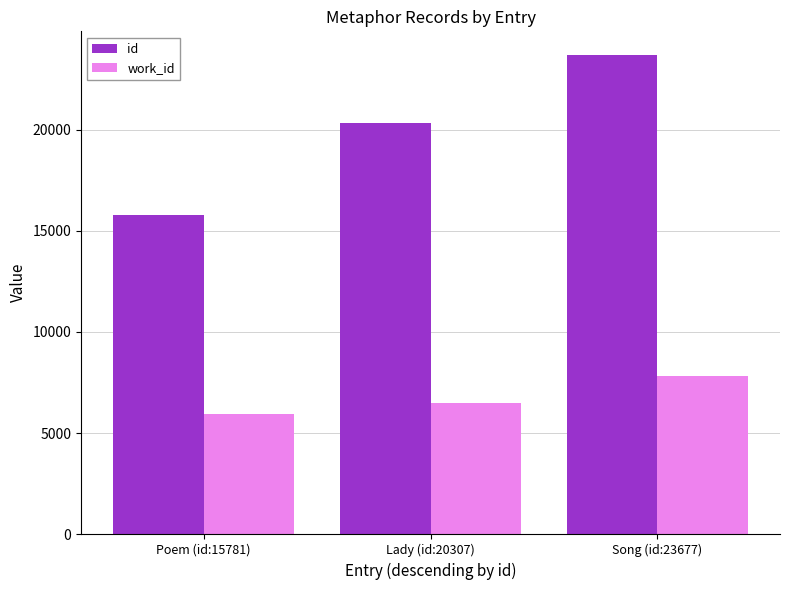

Rank the series by their maximum value, from lowest to highest.

work_id, id